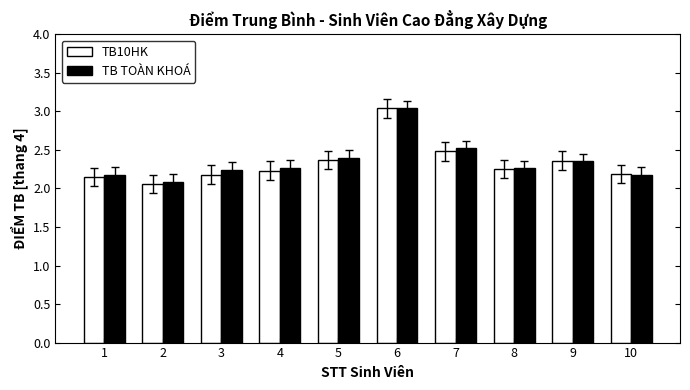

At which category is the sum across all series the highest?

6